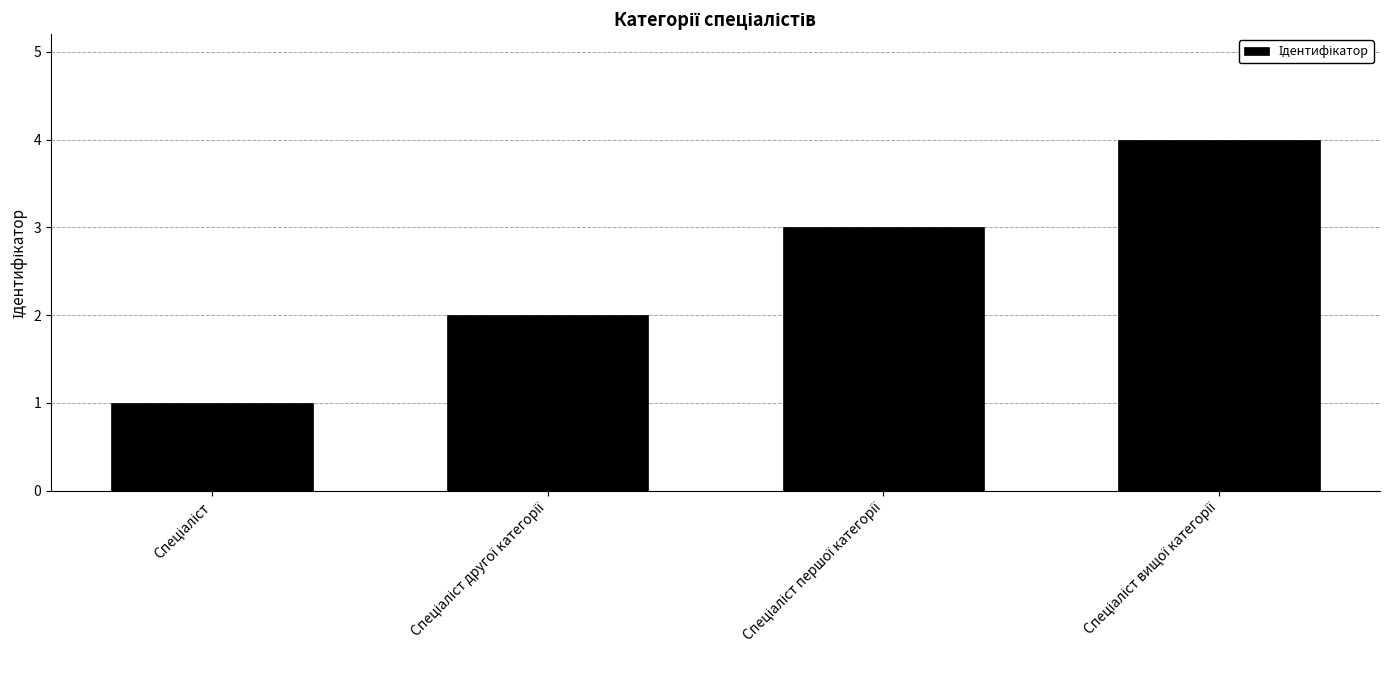

What is the maximum value shown in the chart?

4